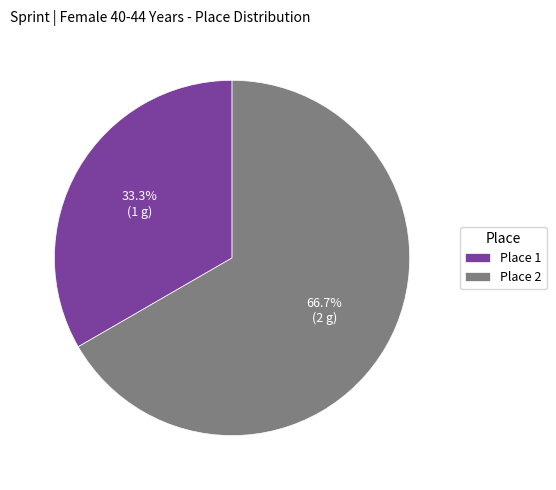

Rank the categories by value from lowest to highest.

Place 1, Place 2